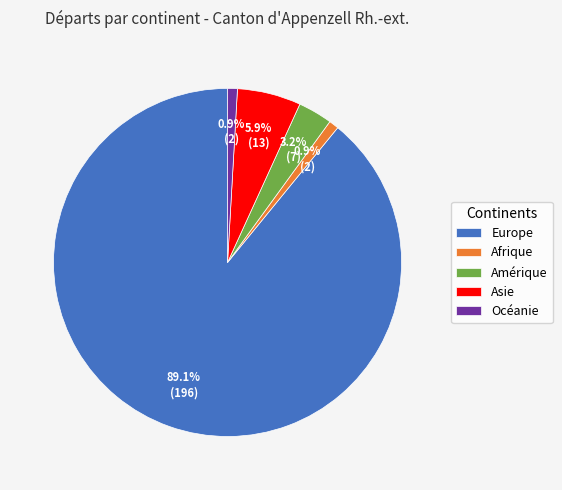

The Océanie slice represents 11% of the pie. True or false?

False